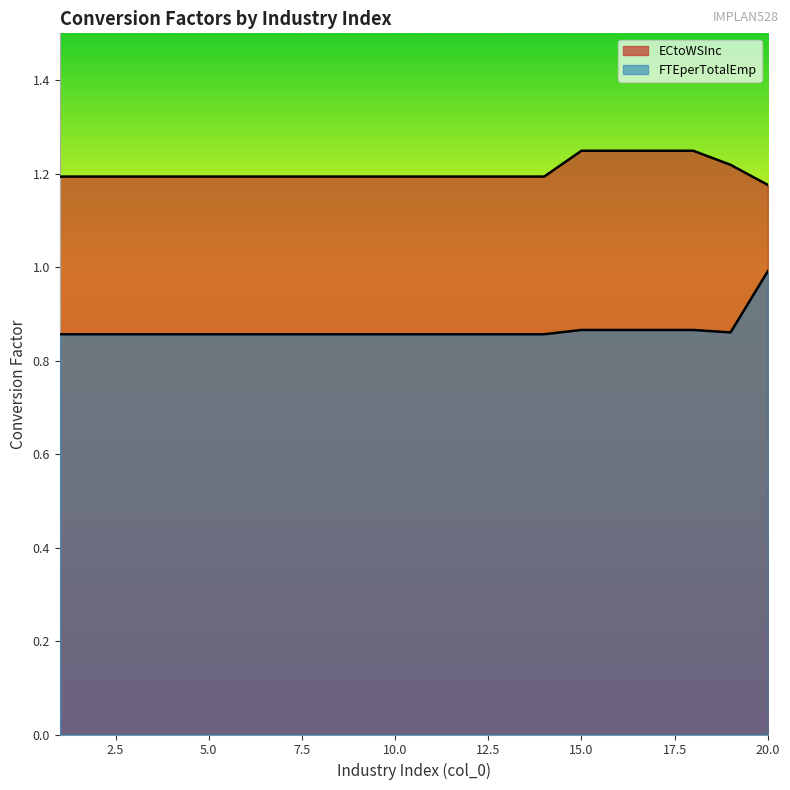

Read the ECtoWSInc value at 12.

1.2